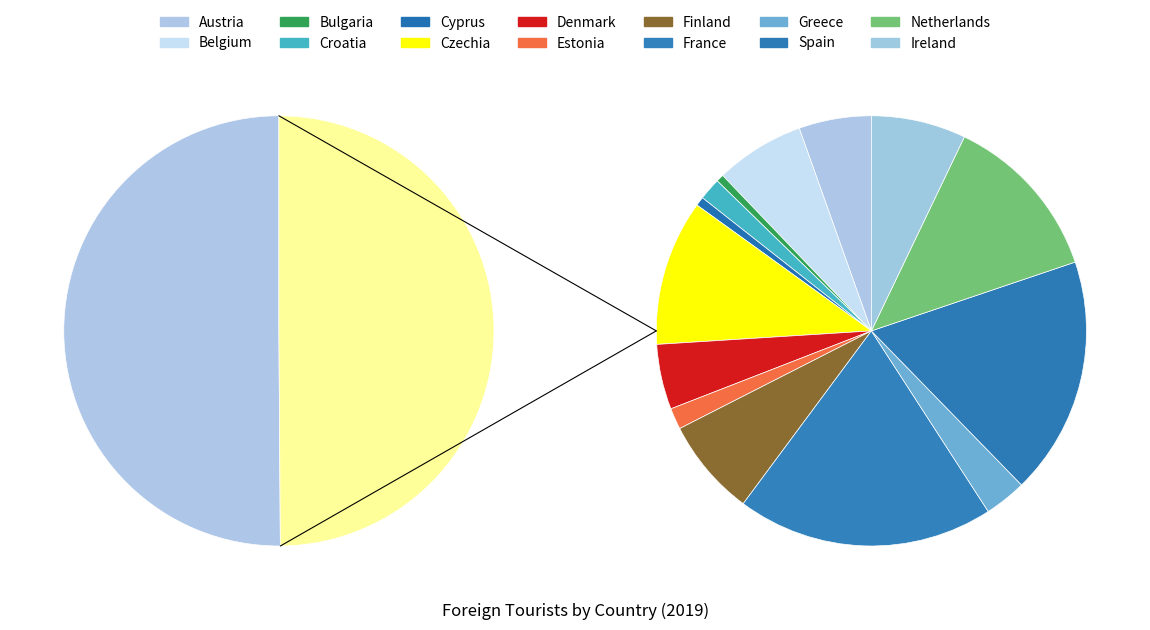

Between Austria and Estonia, which is larger?

Austria